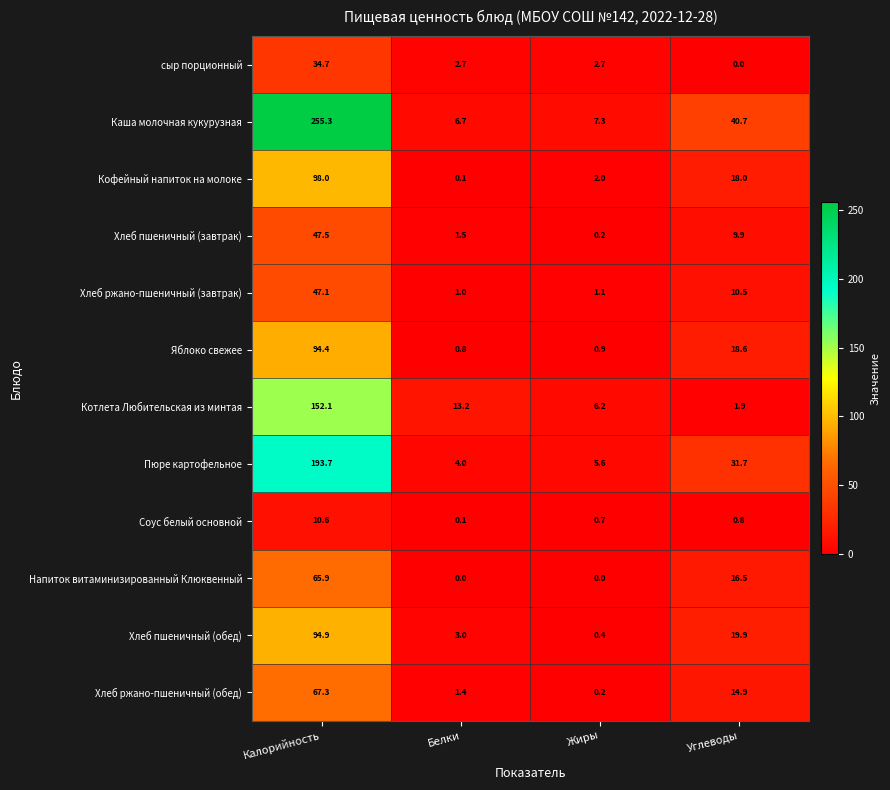

What is the total value across all series at Углеводы?

183.4